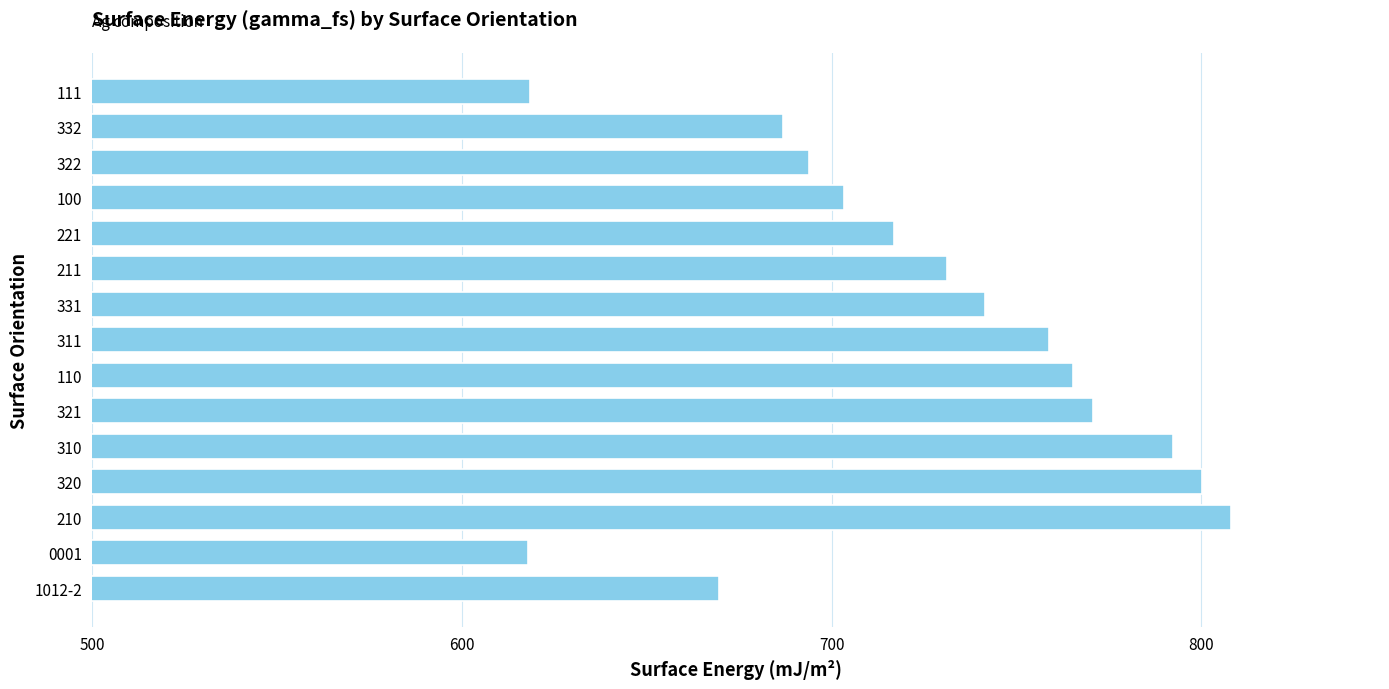

What is the label of the 15th bar from the bottom?

111